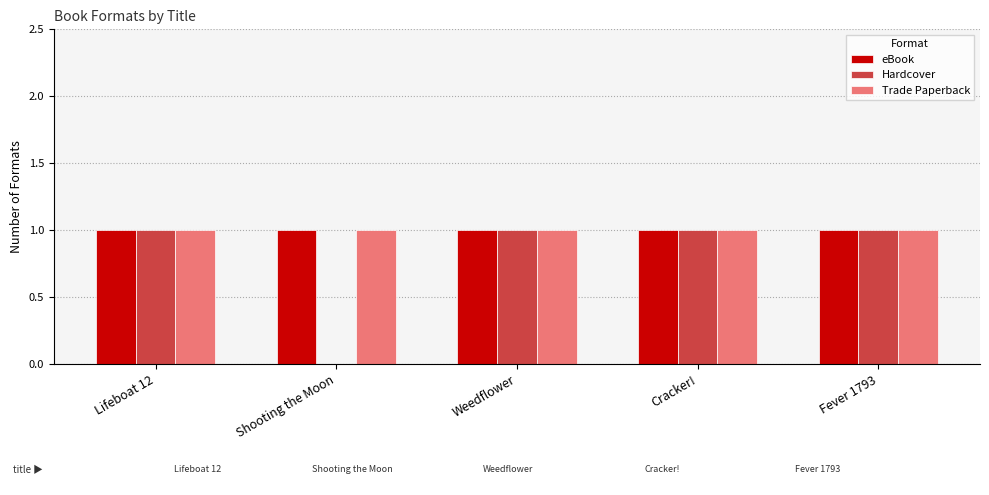

What is the total value across all series at Lifeboat 12?

3